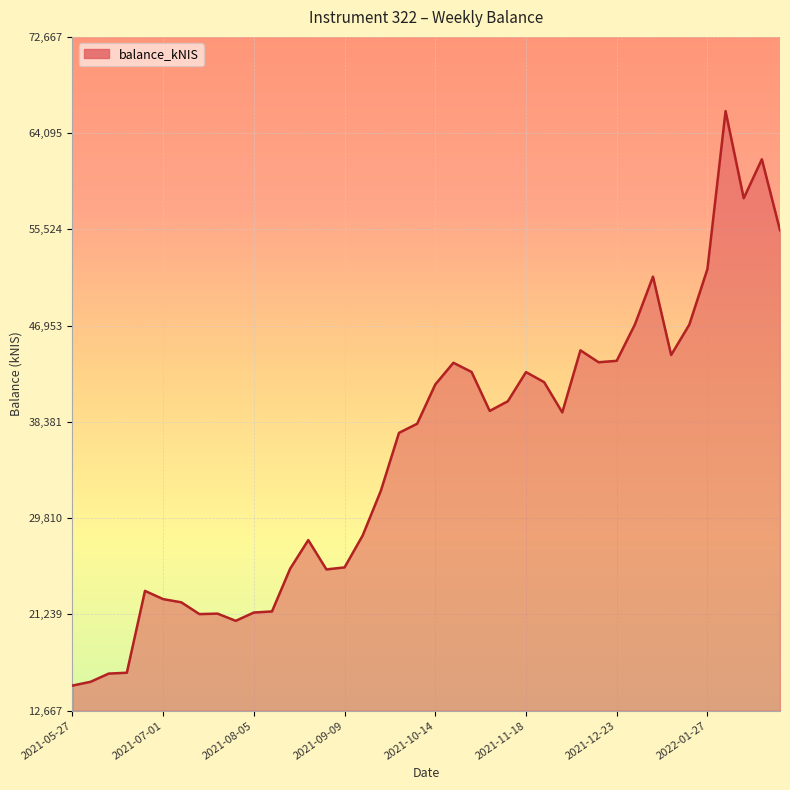

Does the chart display data point markers on the line(s)?

No